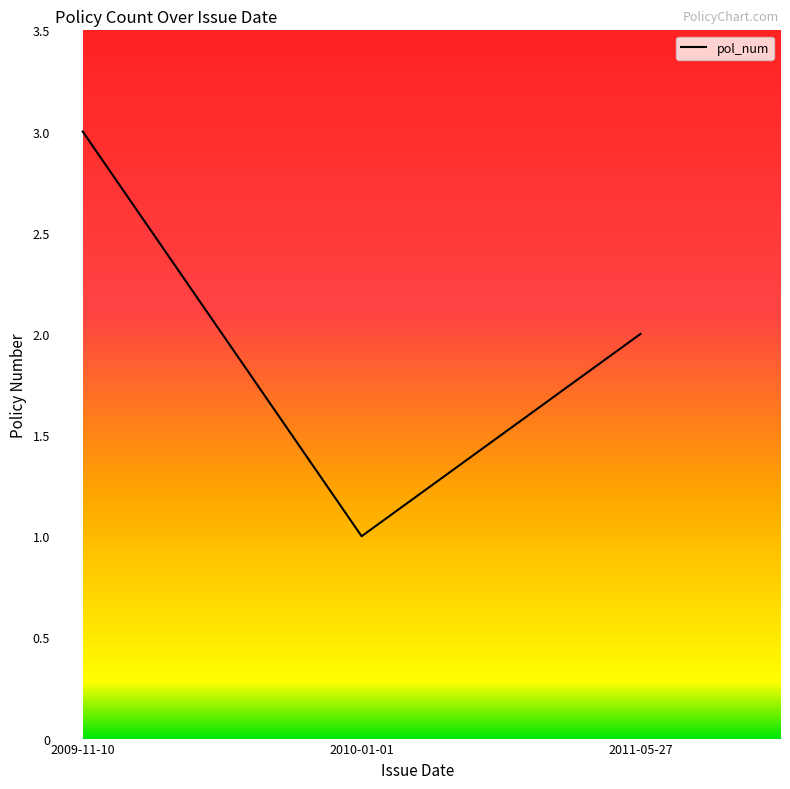

How many values are between 1 and 3?

3